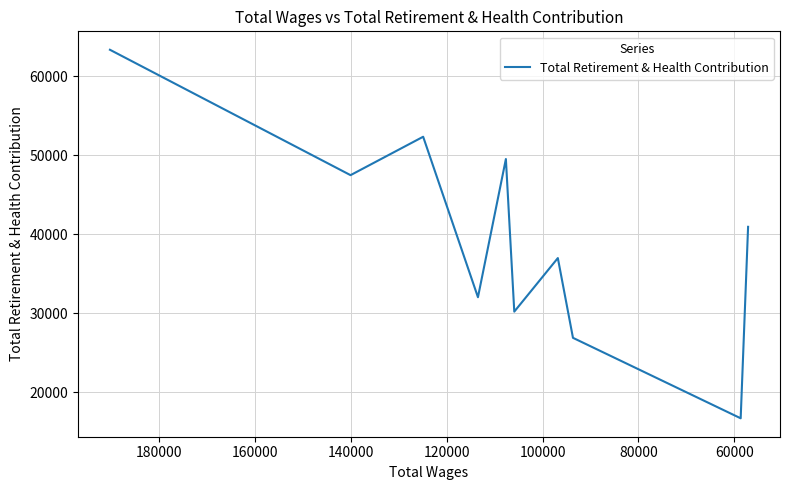

What is the average value?

39650